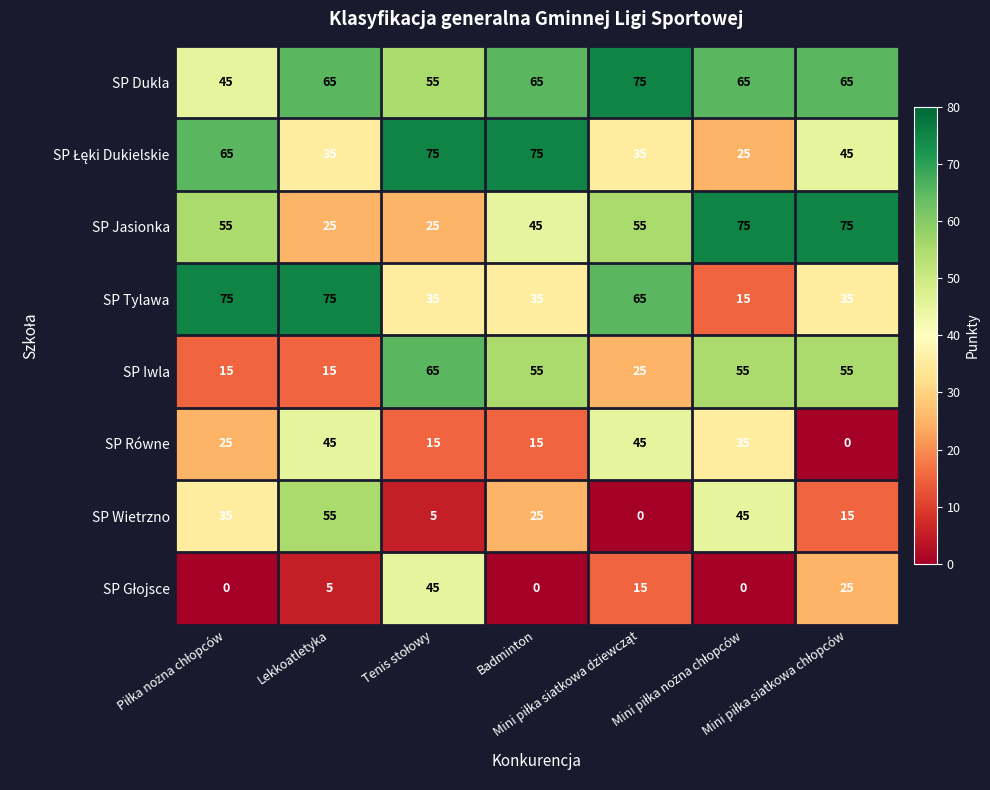

How many SP Równe values are between 15 and 45?

6